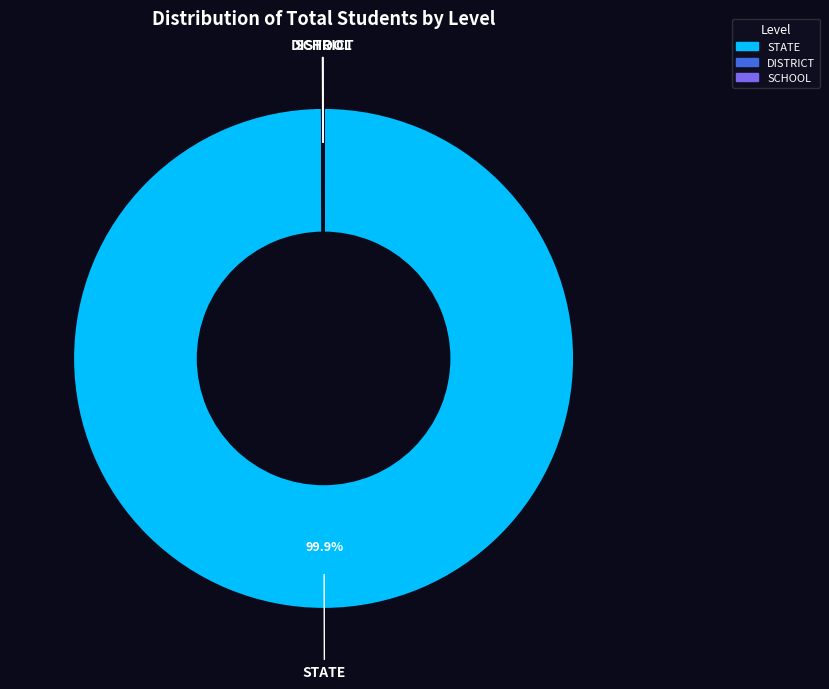

Does STATE represent more than half of the total?

Yes